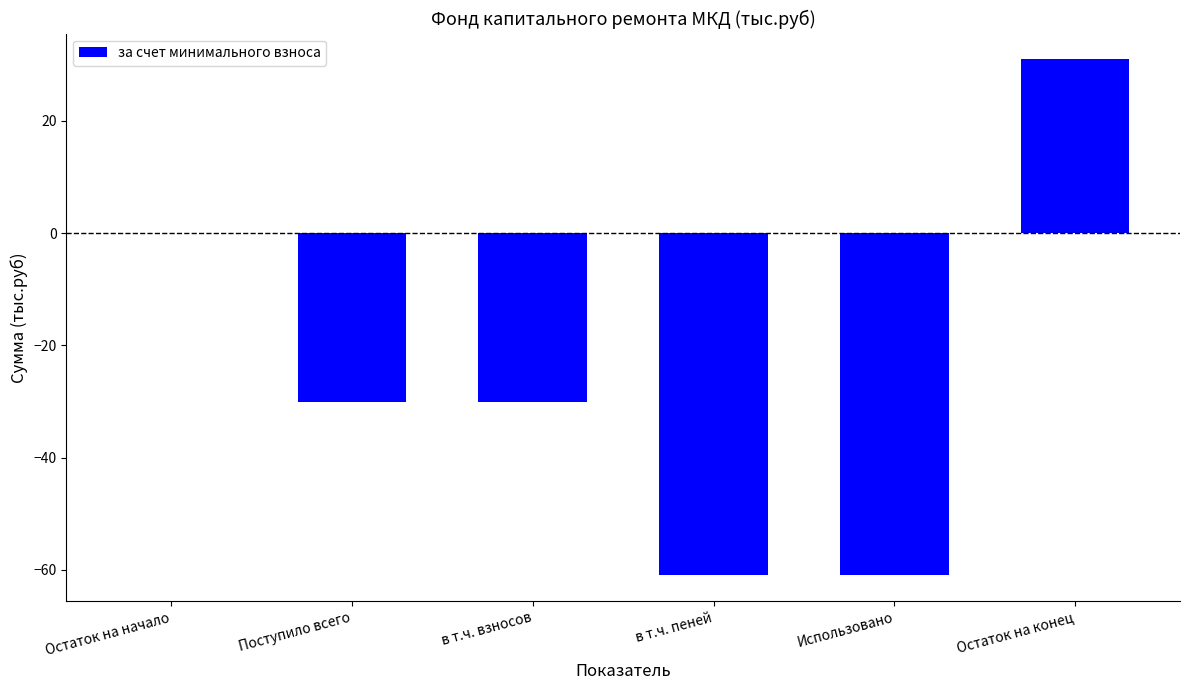

The chart shows a value of -12.1 at Поступило всего. True or false?

False